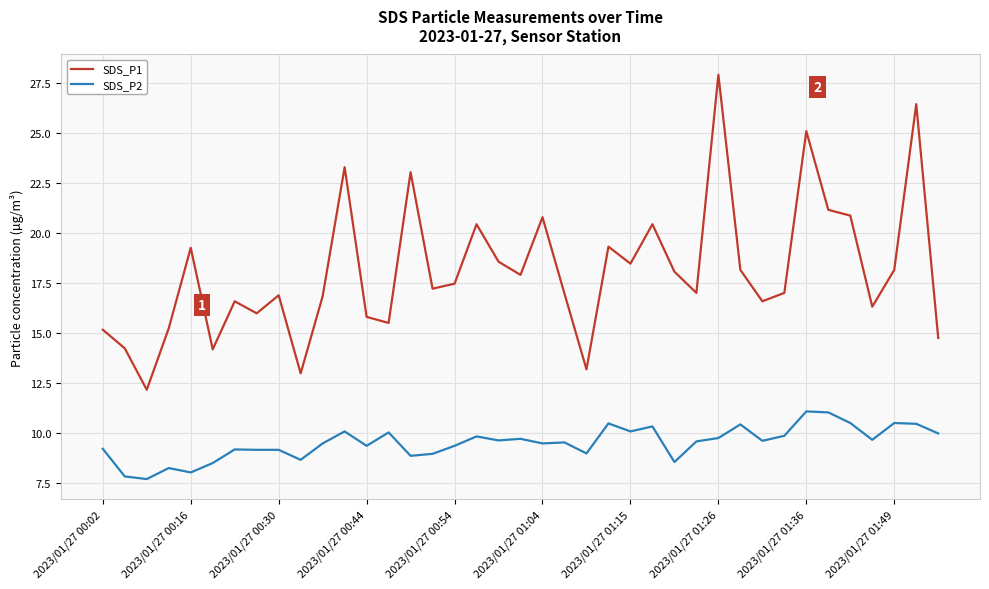

Which series has the largest range (max minus min)?

SDS_P1